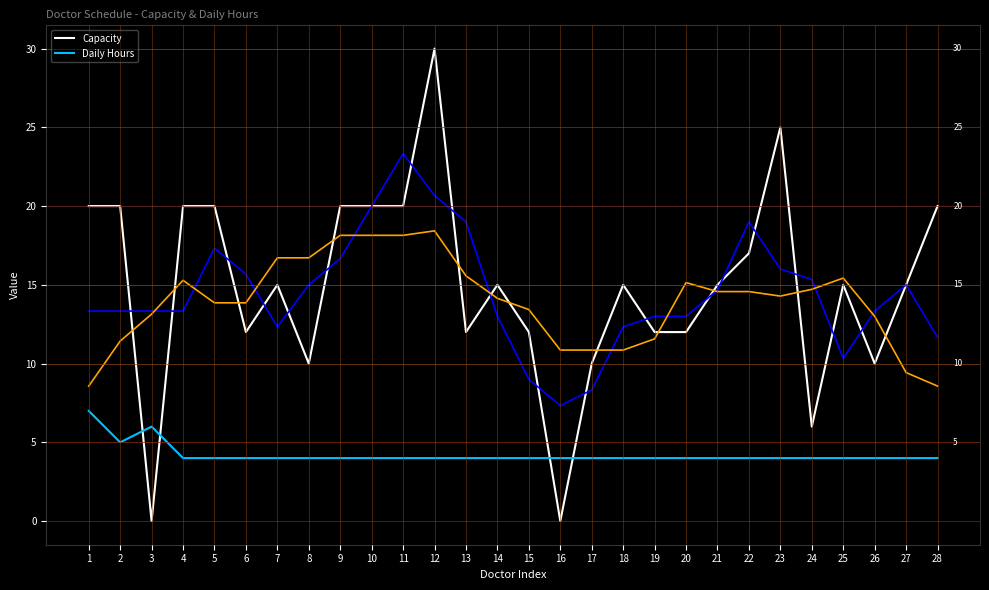

What is the maximum value shown in the chart?

30.0